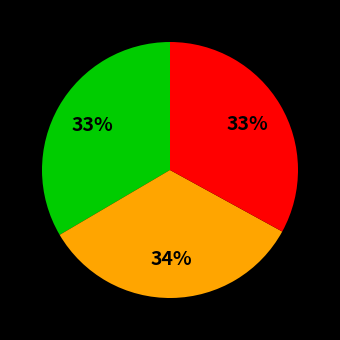

How many slices are in this pie chart?

3